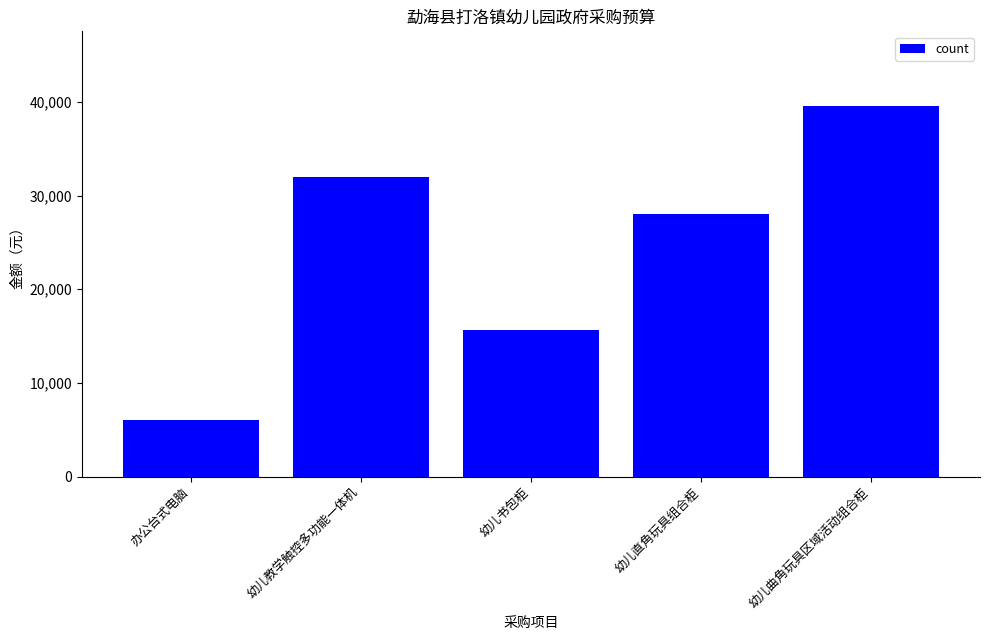

Count the number of data series in this chart.

1